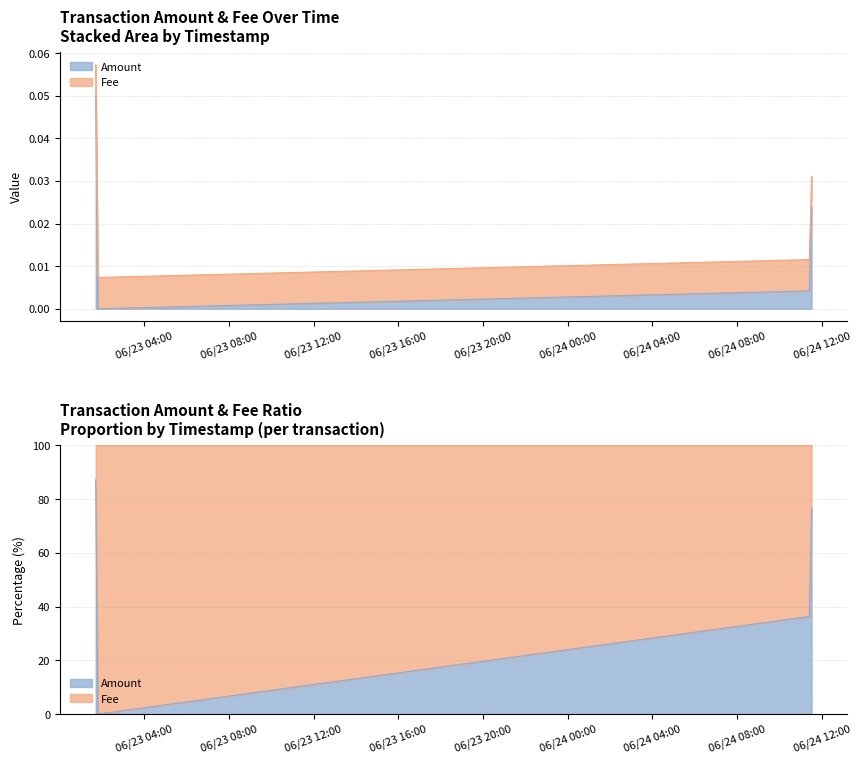

How many interior local valleys (lower than both neighbors) does the data have?

1